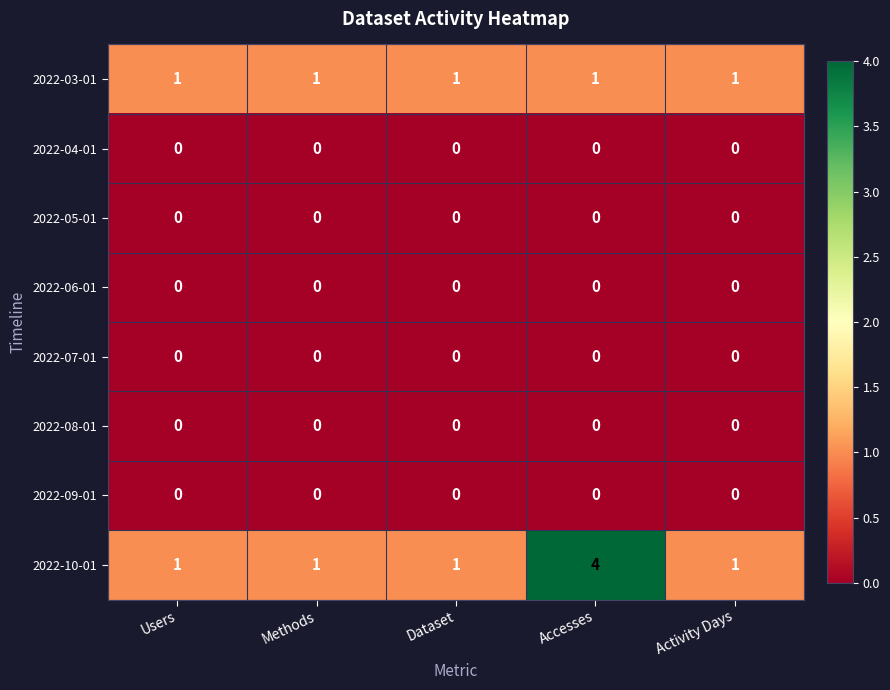

Which category has the highest value across all series?

Accesses